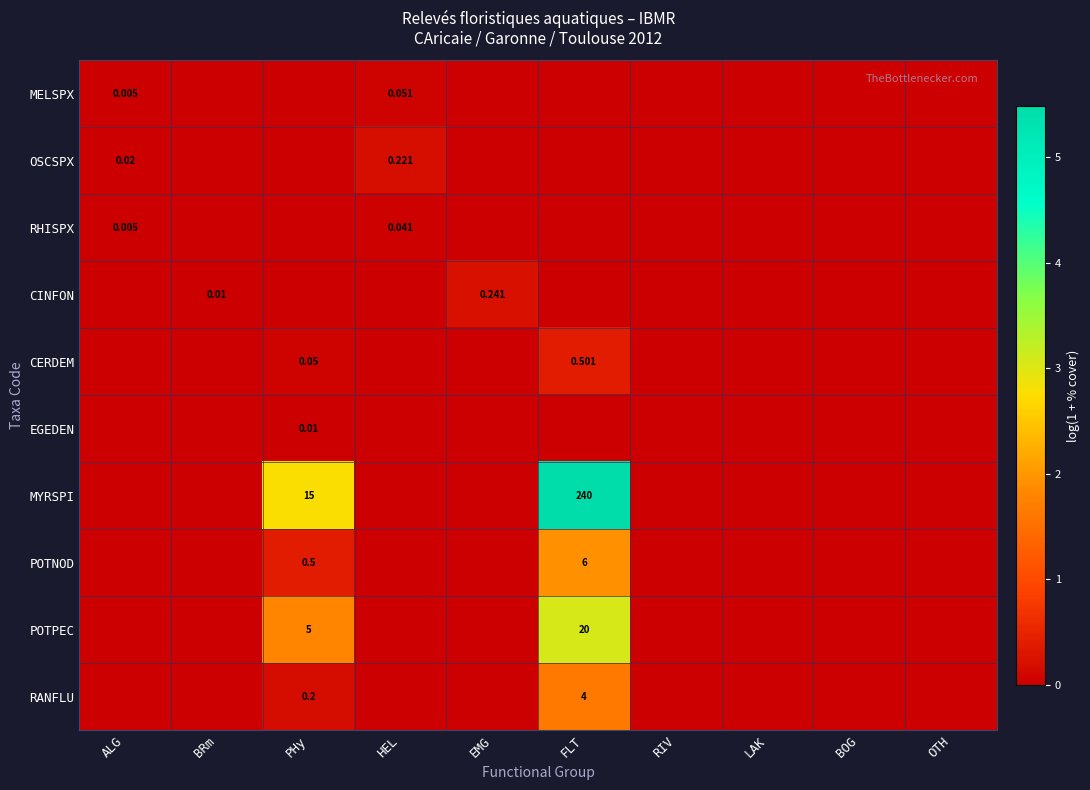

Which series has the largest total across all categories?

MYRSPI